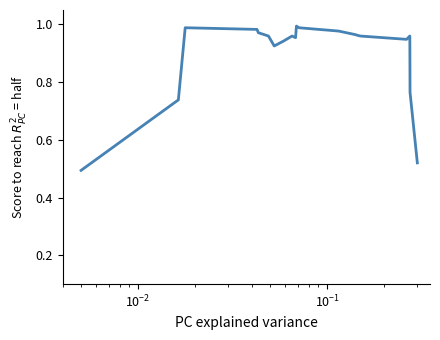

What is the difference between the second highest and second lowest values?

0.5